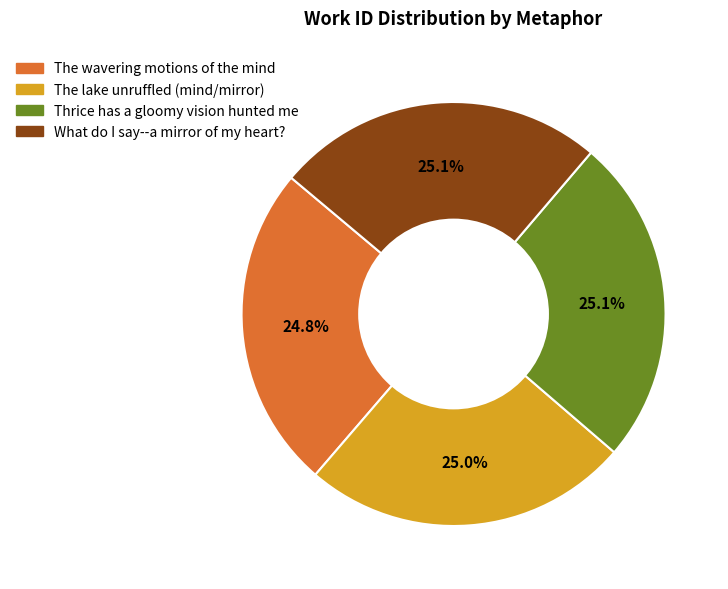

Is it true that The lake unruffled (mind/mirror) is 40% of the pie?

False